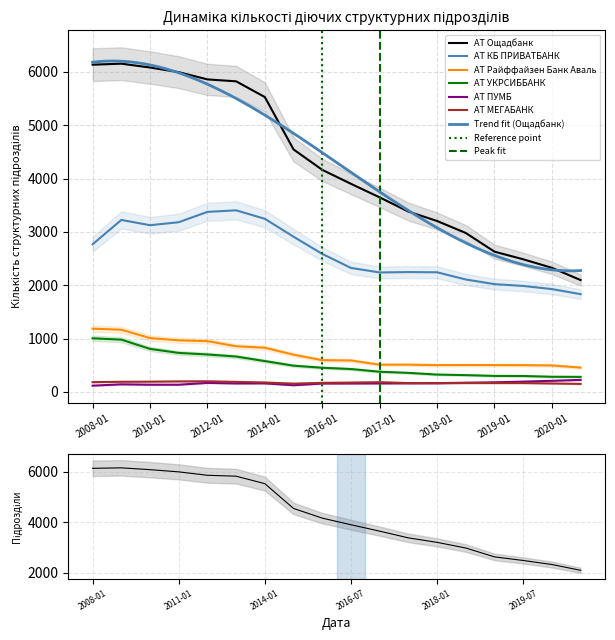

Is it true that АТ ПУМБ equals 160 at 2014-01?

True